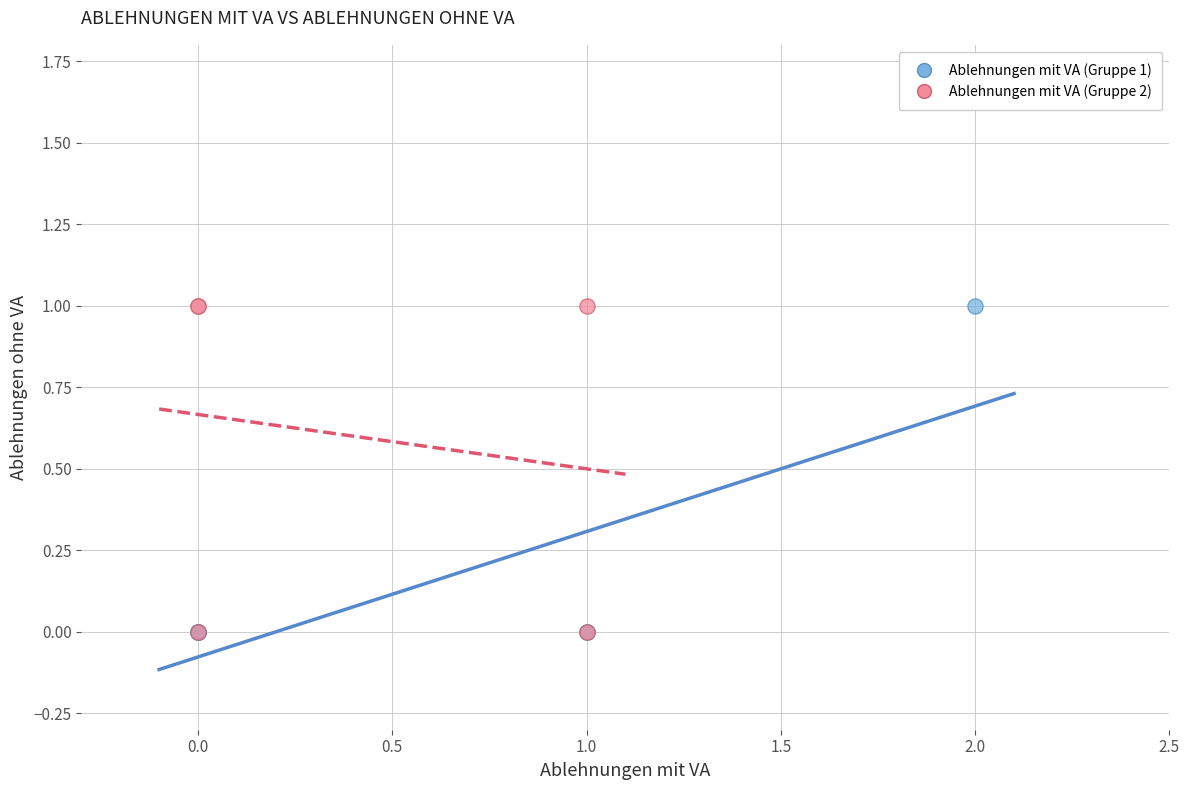

What are all the series names shown in the legend?

Ablehnungen mit VA (Gruppe 1), Ablehnungen mit VA (Gruppe 2)